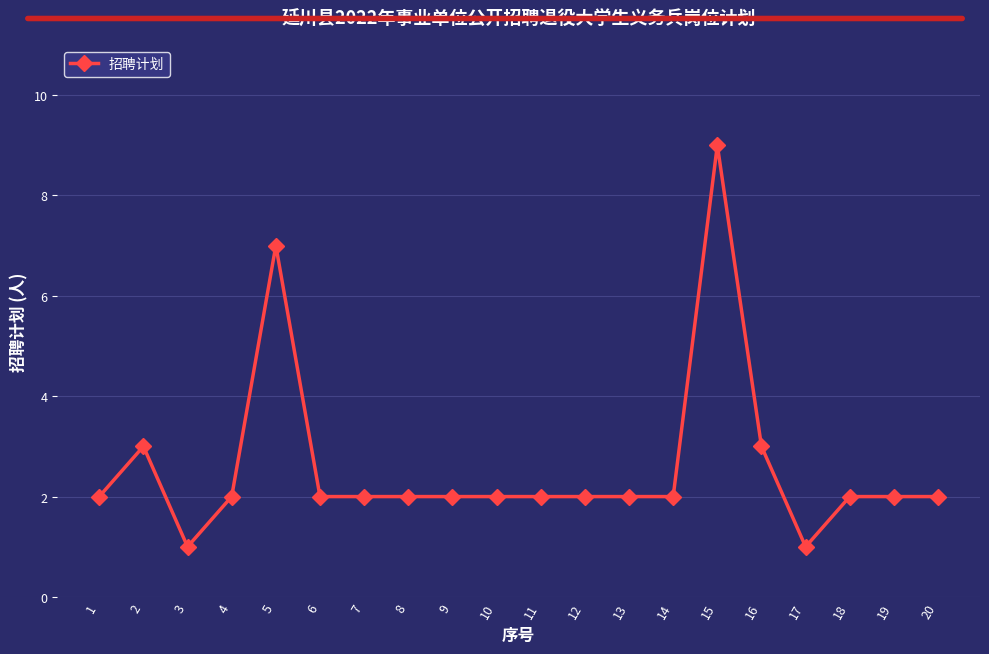

Approximately how many times larger is the value at 11 compared to 20?

1.0